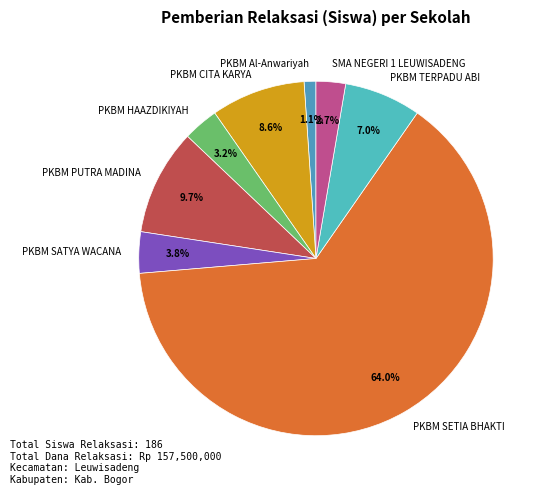

Count the number of slices in the pie.

8